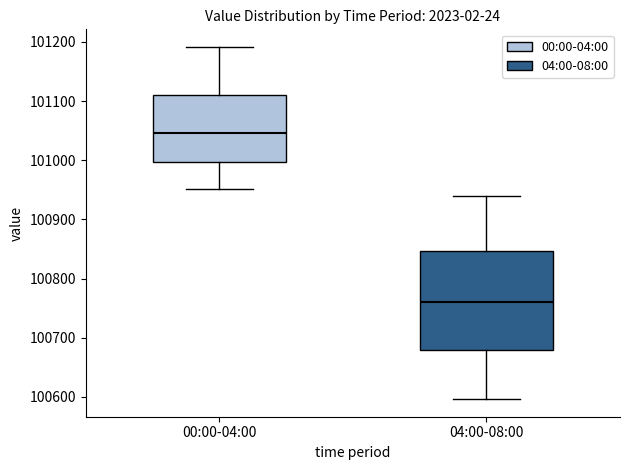

Where does the median line of the box for 00:00-04:00 sit on the y-axis? The values are not printed on the chart, so give them approximately, as read against the axis.

101050